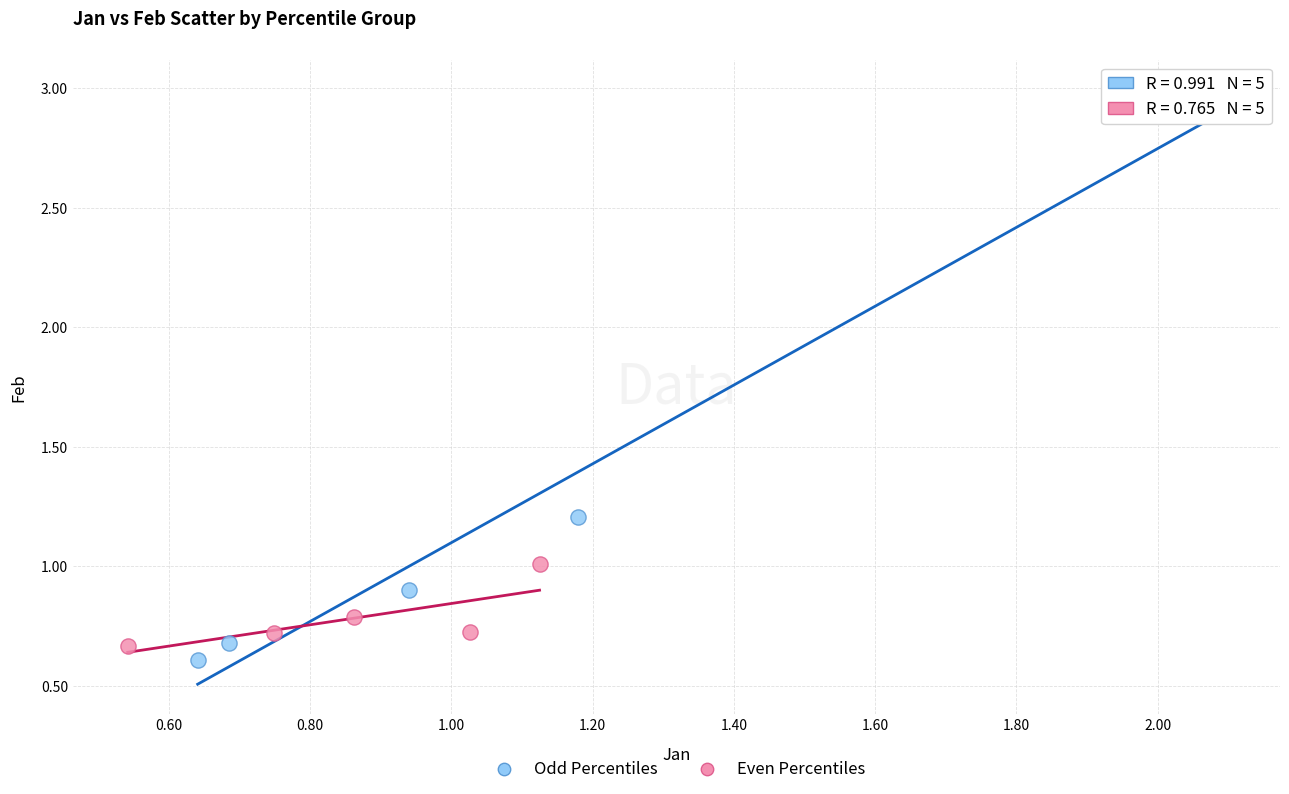

Which series has the largest Y range (max minus min)?

Odd Percentiles